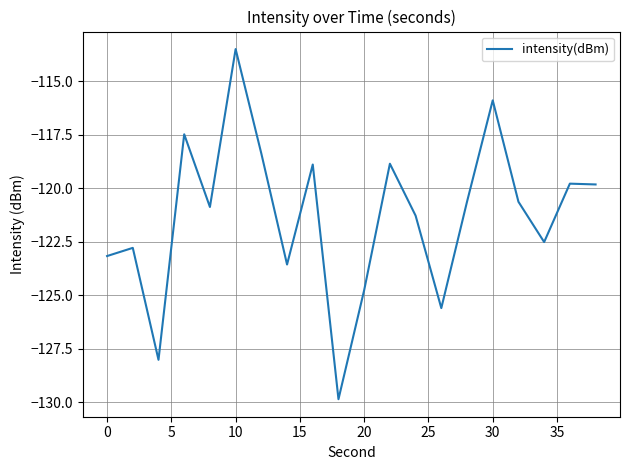

What is the smallest value displayed?

-129.9